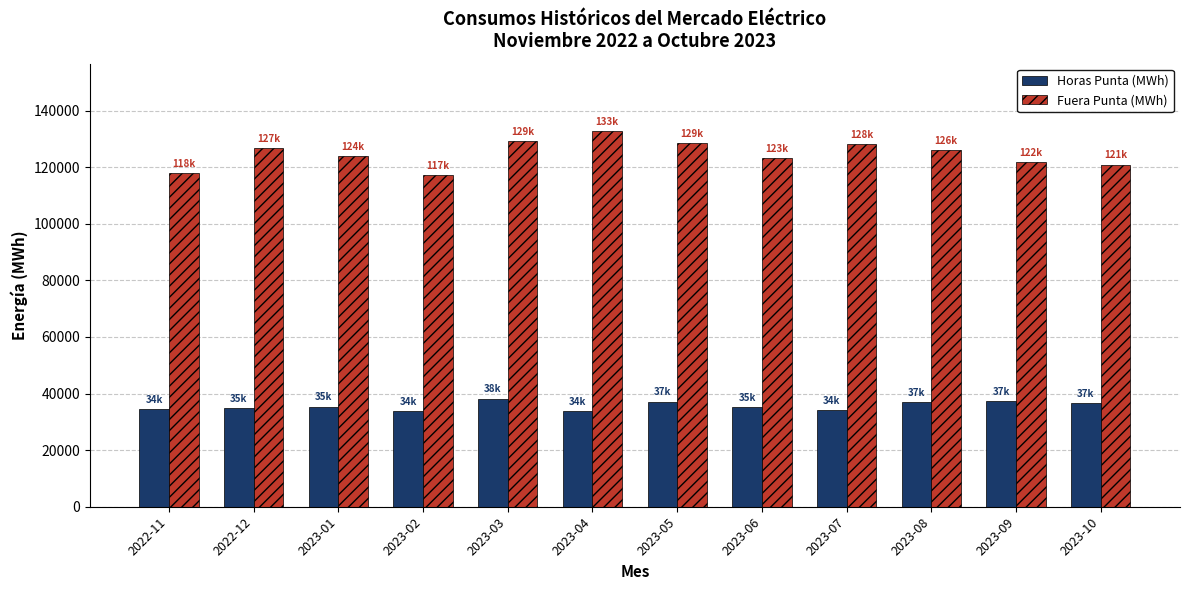

What are all the series names shown in the legend?

Horas Punta (MWh), Fuera Punta (MWh)